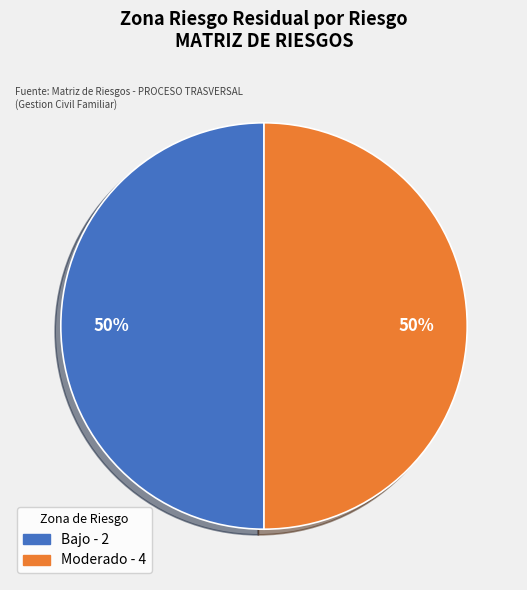

How many segments does this pie chart have?

2